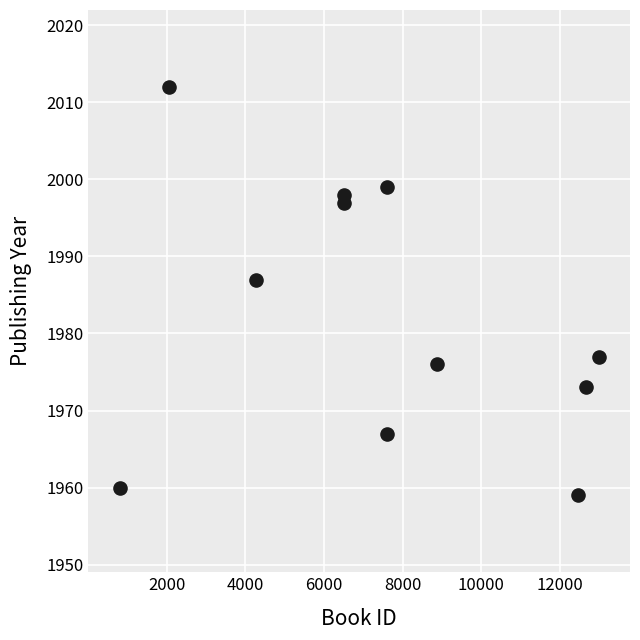

What is the average X value?

7488